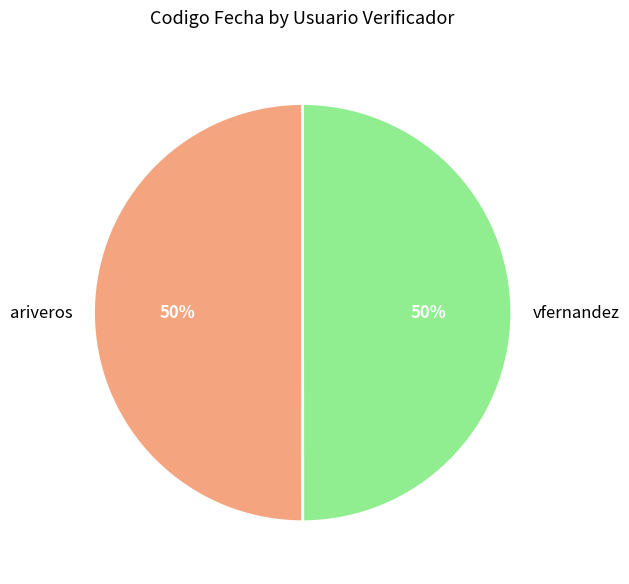

True or false: vfernandez accounts for 50% of the total.

True